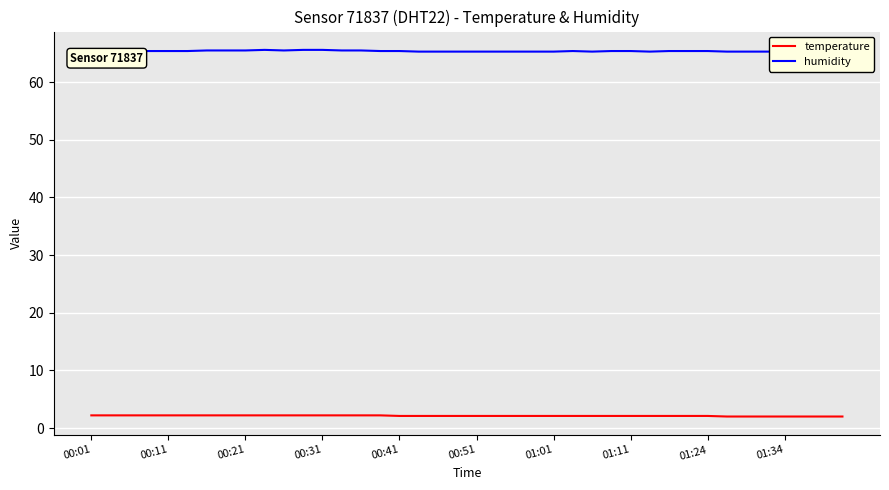

Reading right to left, extract all data points from this chart.

temperature: 2.0	2.0	2.0	2.0	2.0	2.0	2.0	2.1	2.1	2.1	2.1	2.1	2.1	2.1	2.1	2.1	2.1	2.1	2.1	2.1	2.1	2.1	2.1	2.1	2.2	2.2	2.2	2.2	2.2	2.2	2.2	2.2	2.2	2.2	2.2	2.2	2.2	2.2	2.2	2.2
humidity: 65.2	65.1	65.2	65.3	65.3	65.3	65.3	65.4	65.4	65.4	65.3	65.4	65.4	65.3	65.4	65.3	65.3	65.3	65.3	65.3	65.3	65.3	65.3	65.4	65.4	65.5	65.5	65.6	65.6	65.5	65.6	65.5	65.5	65.5	65.4	65.4	65.4	65.4	65.6	65.6